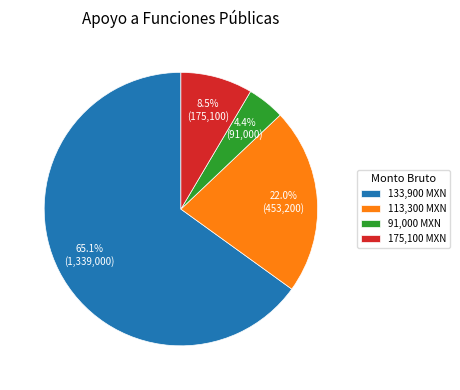

What is the smallest slice in the pie chart?

91,000 MXN